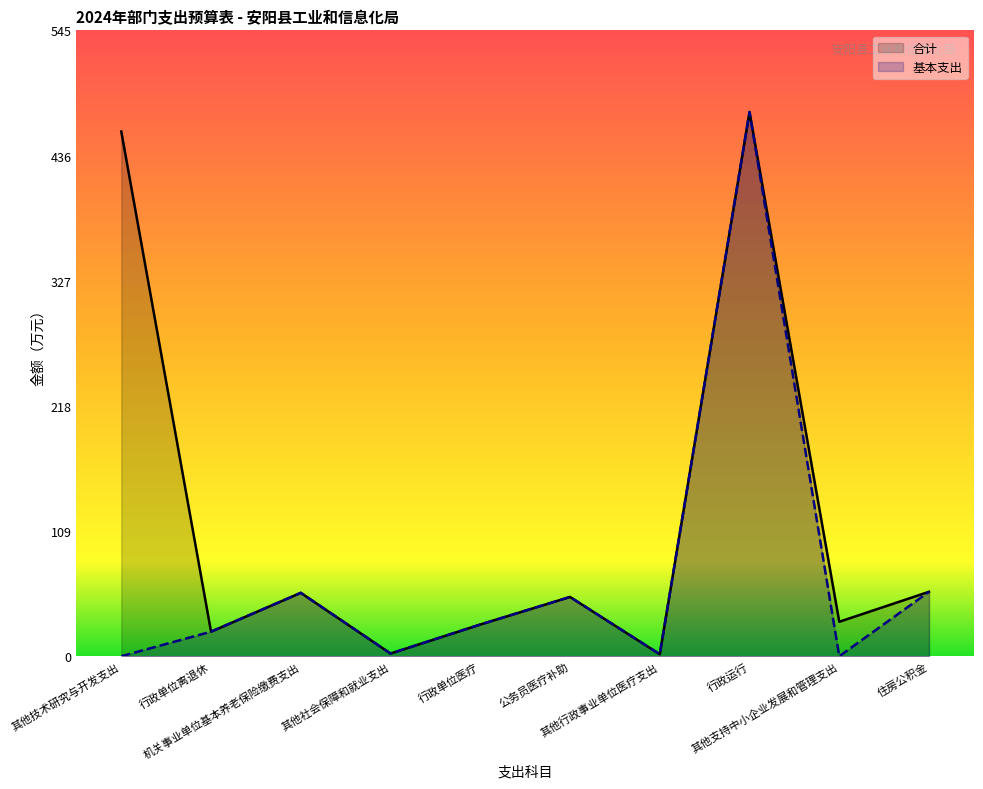

What are all the series names shown in the legend?

合计, 基本支出